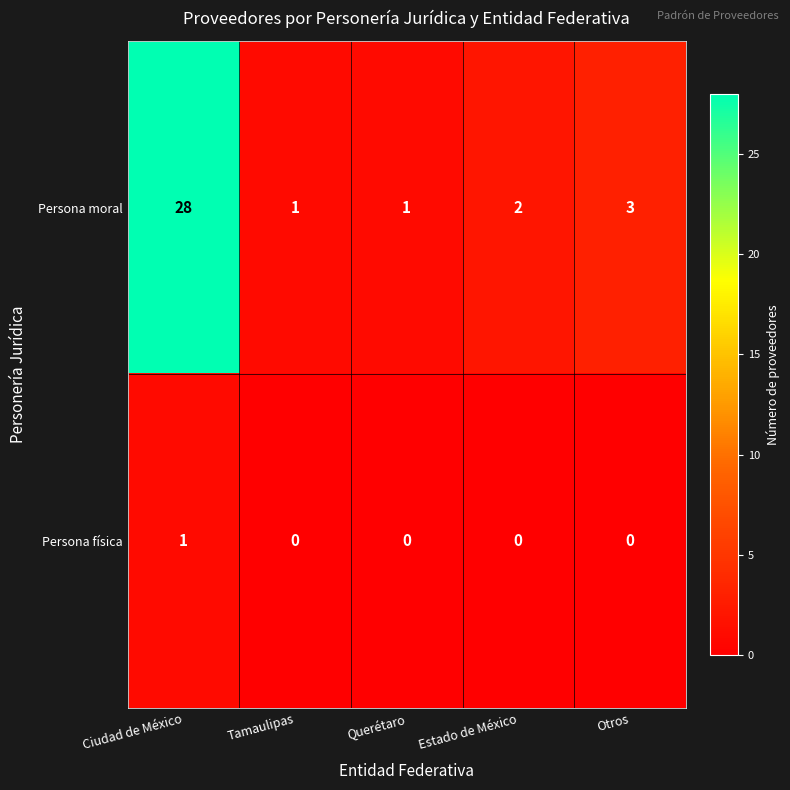

The Persona moral series shows 3 at Estado de México. True or false?

False